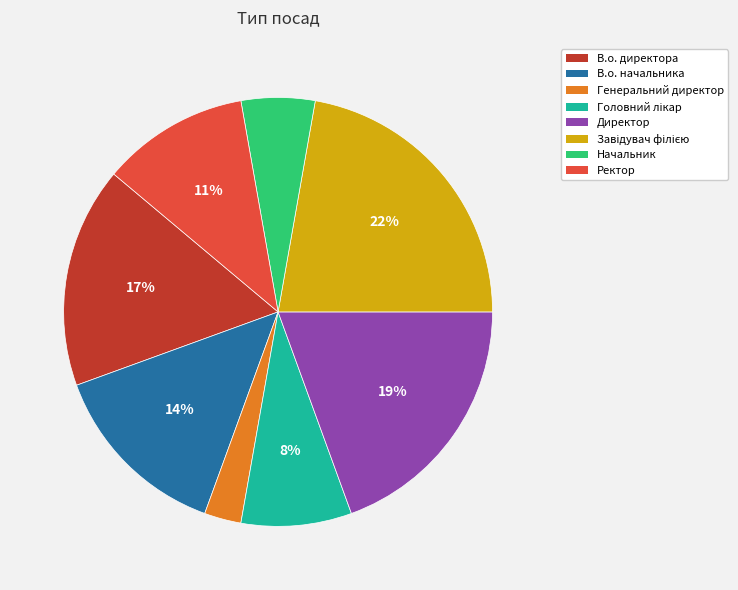

Is there any slice that represents more than half of the pie?

No